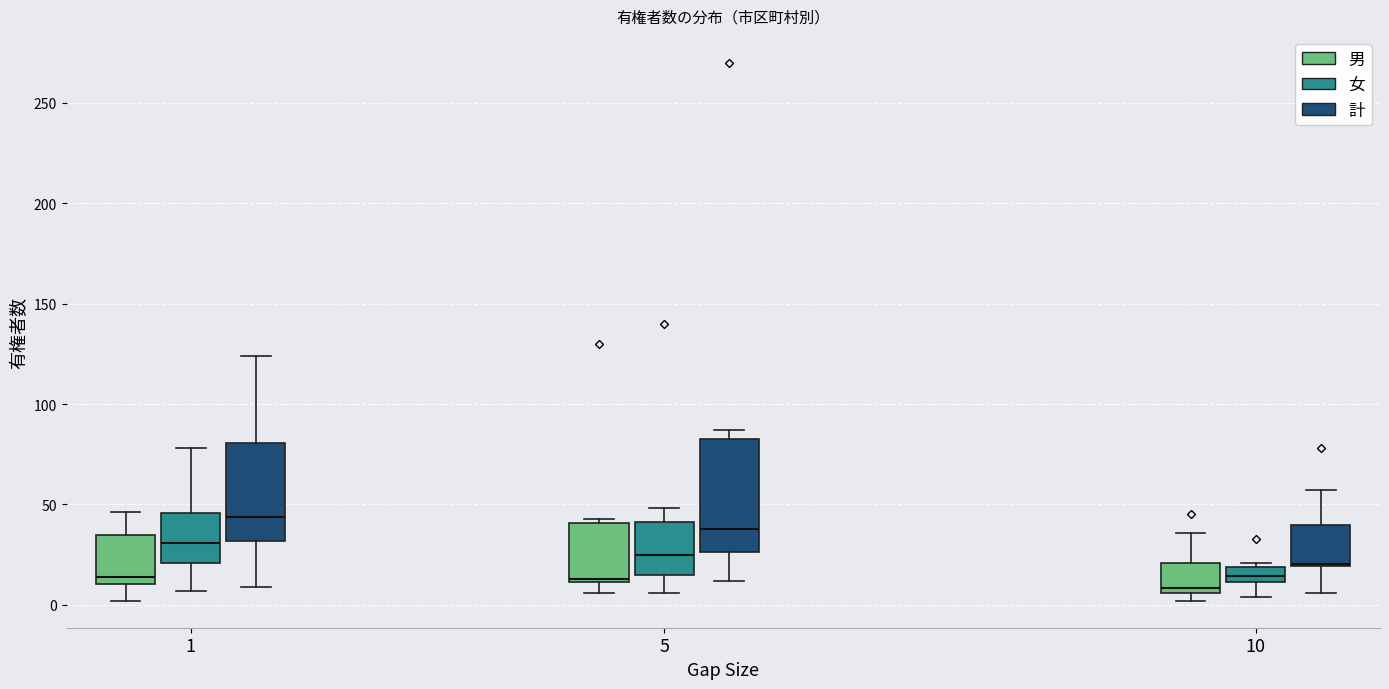

Comparing the boxes themselves (not the whiskers), which one is the tallest?

5 (計)